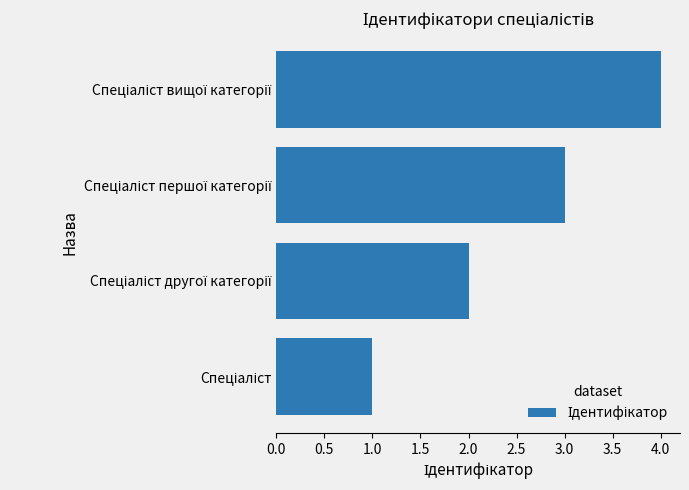

How many values are below 3?

2